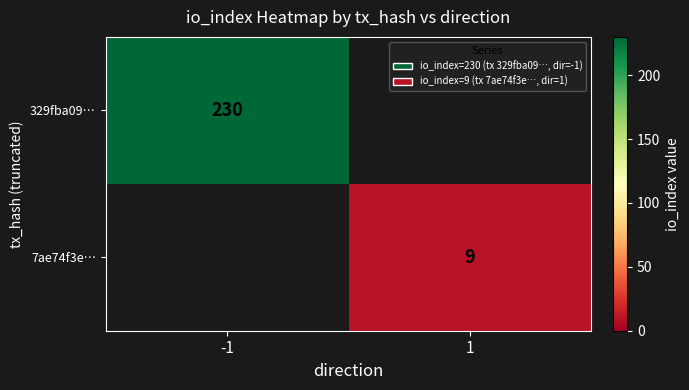

Is it true that 329fba09… equals 52 at -1?

False